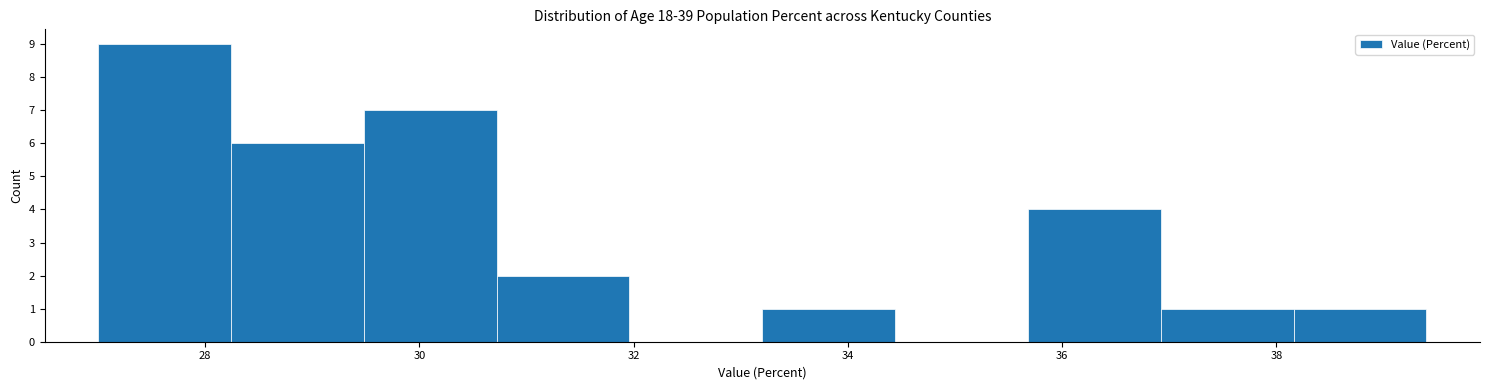

Which range on the x-axis has the tallest bar?

27.00 to 28.24